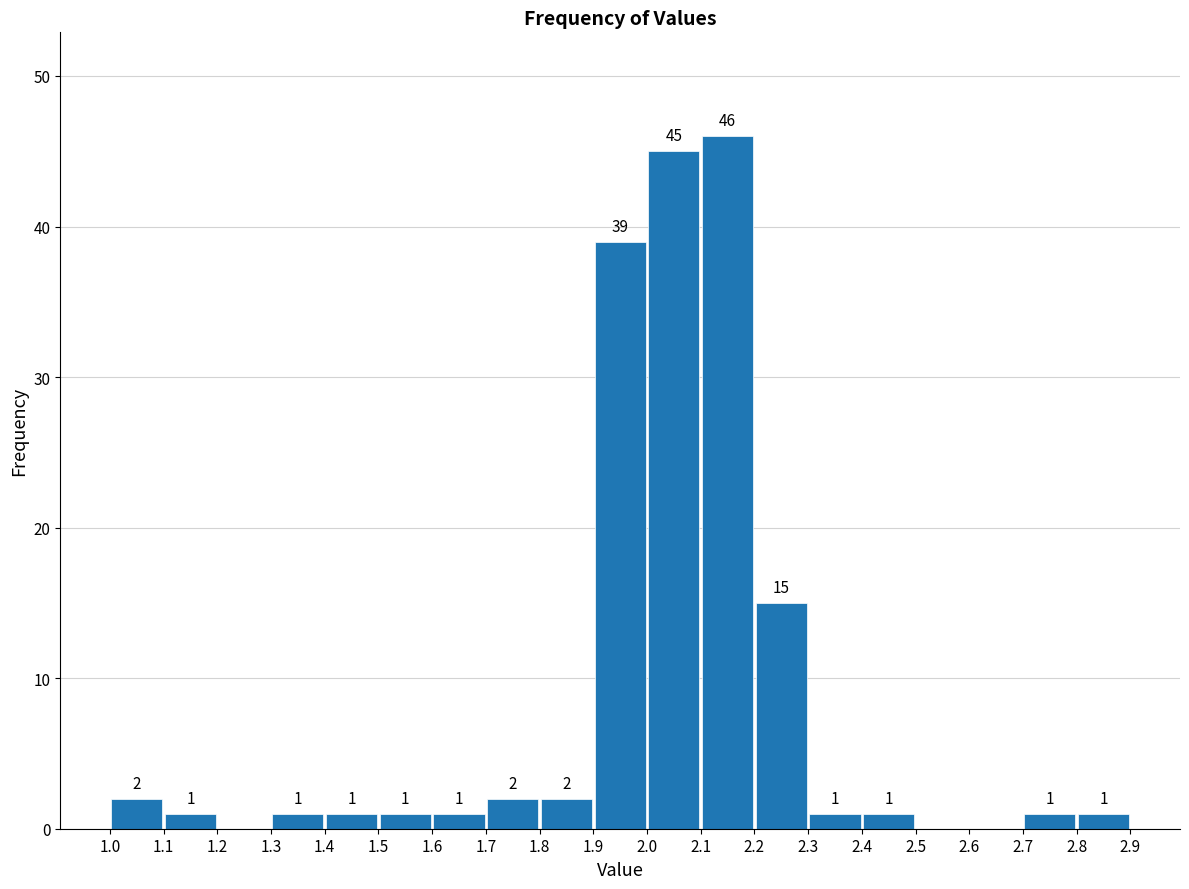

Which range on the x-axis has the tallest bar?

2.1 to 2.2